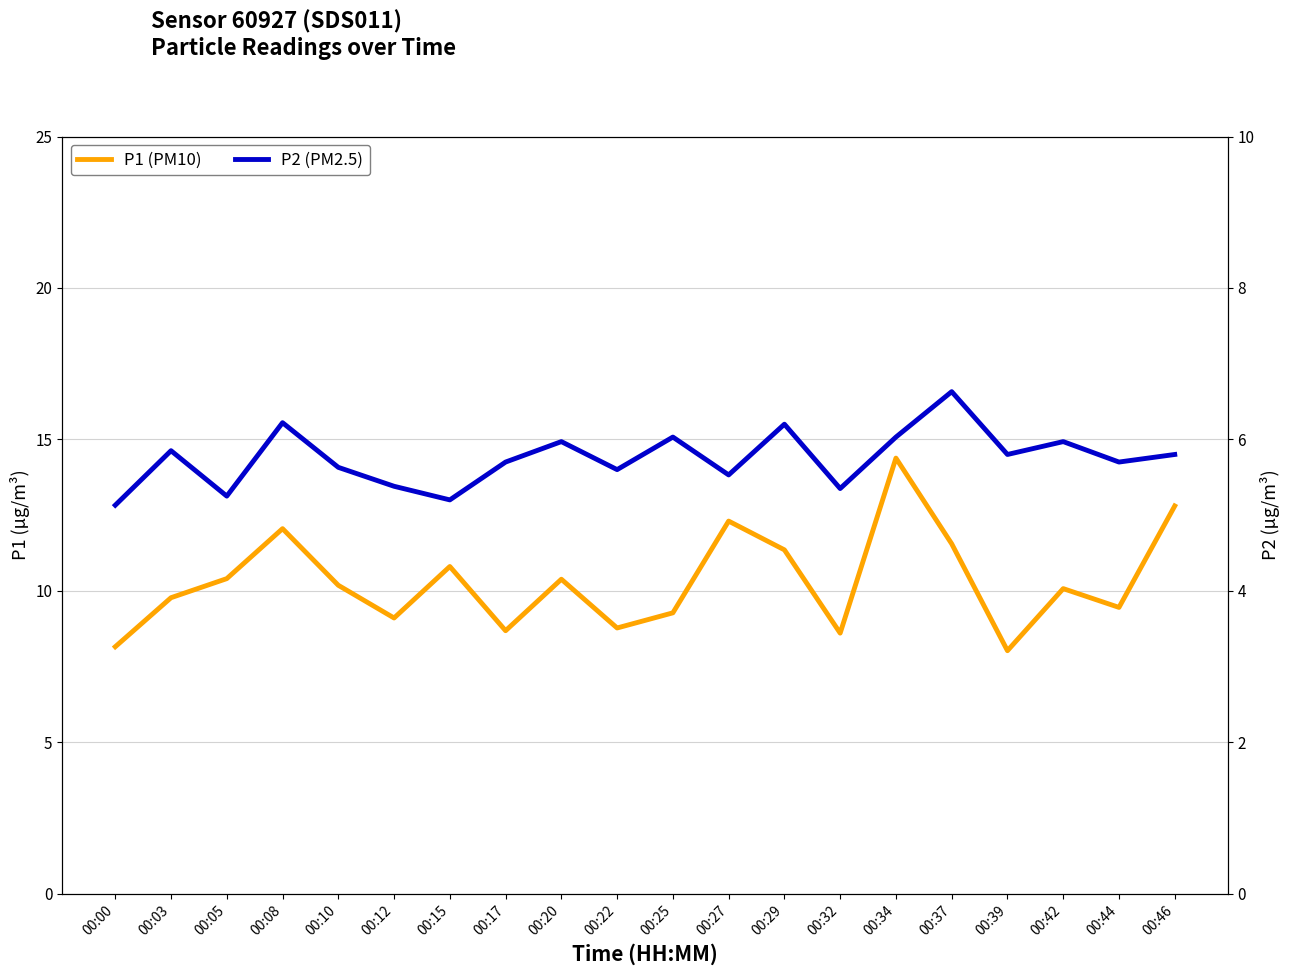

Which series has the largest range (max minus min)?

P1